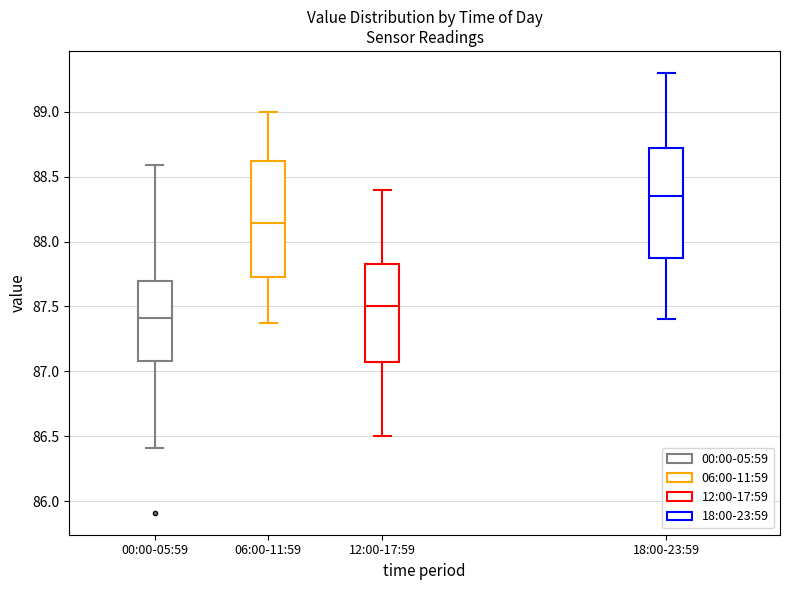

Where does the lower whisker of the box for 12:00-17:59 end on the y-axis? The values are not printed on the chart, so give them approximately, as read against the axis.

86.50